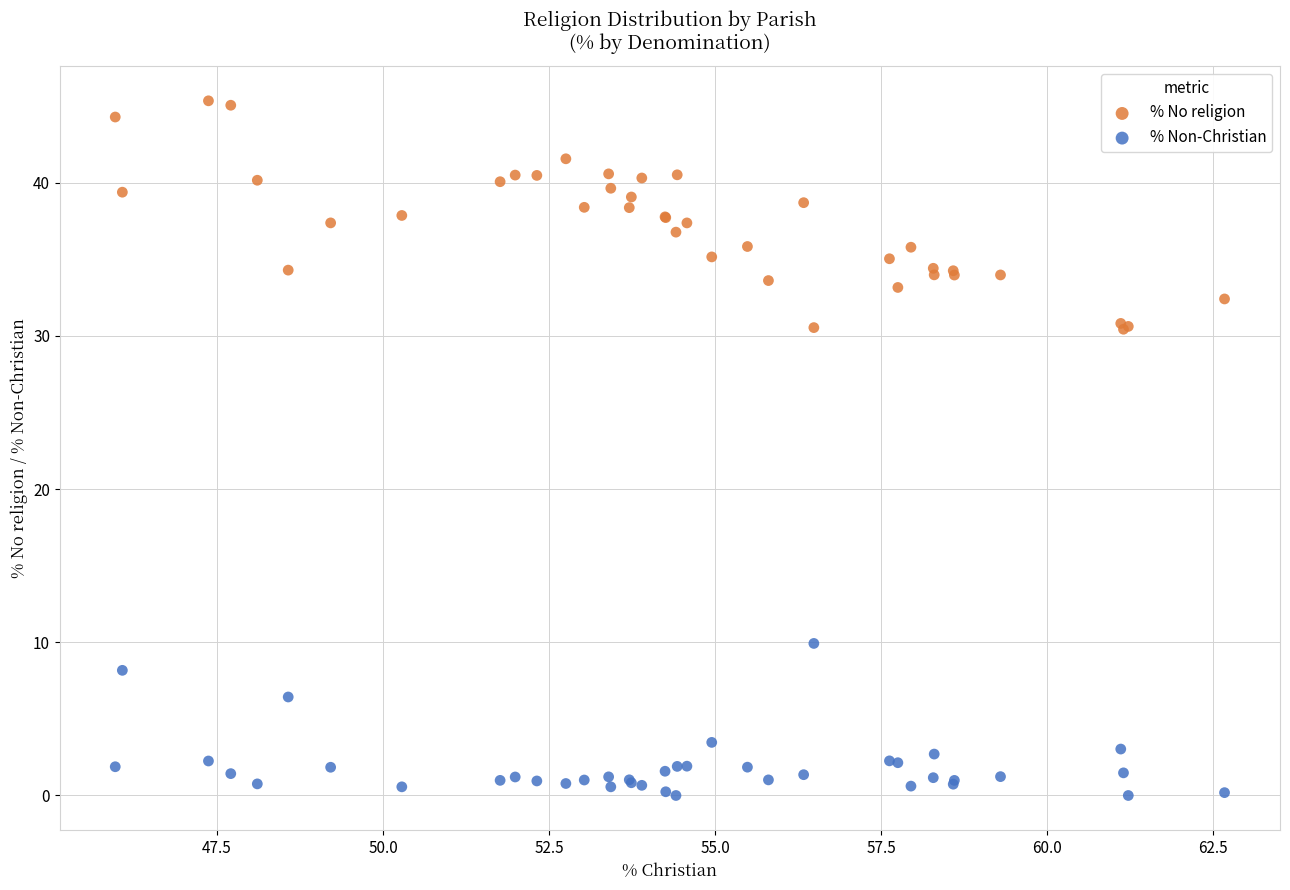

Which series reaches the minimum Y coordinate?

% Non-Christian